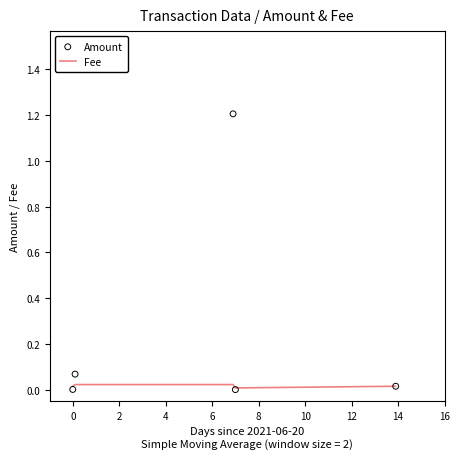

Which series reaches the maximum Y coordinate?

Amount